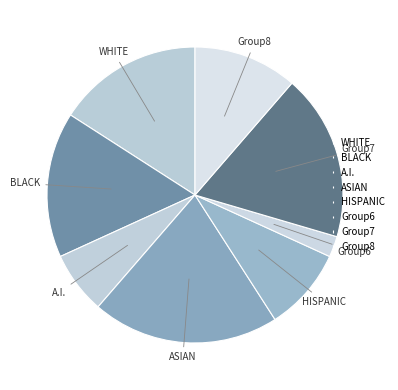

Is the sum of ASIAN and Group7 greater than half?

No